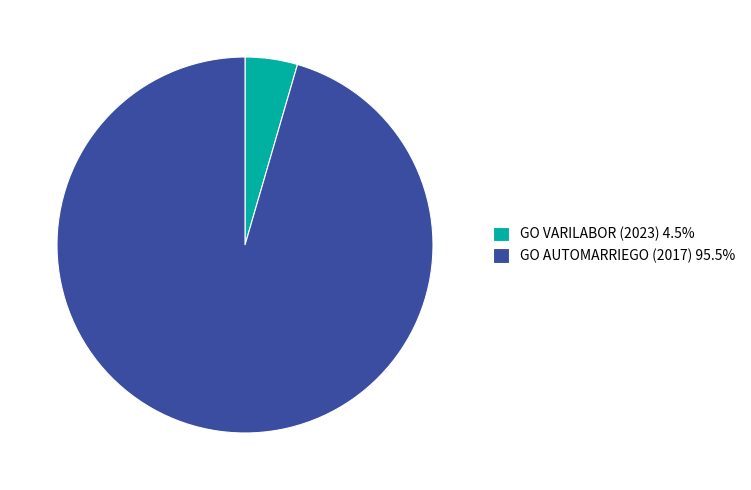

Is the sum of GO AUTOMARRIEGO (2017) 95.5% and GO VARILABOR (2023) 4.5% greater than half?

Yes